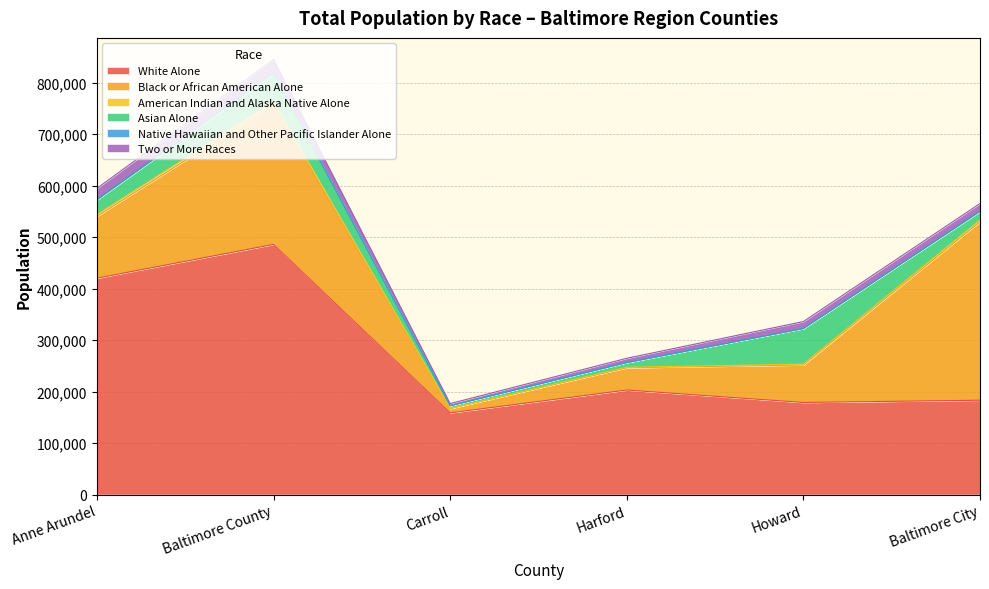

At which label does White Alone reach its minimum?

Carroll